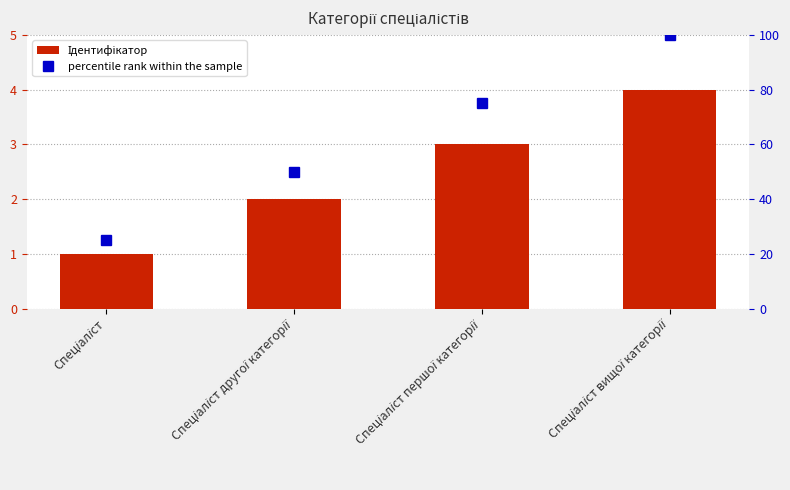

Which series changed the most between Спеціаліст першої категорії and Спеціаліст вищої категорії?

percentile rank within the sample